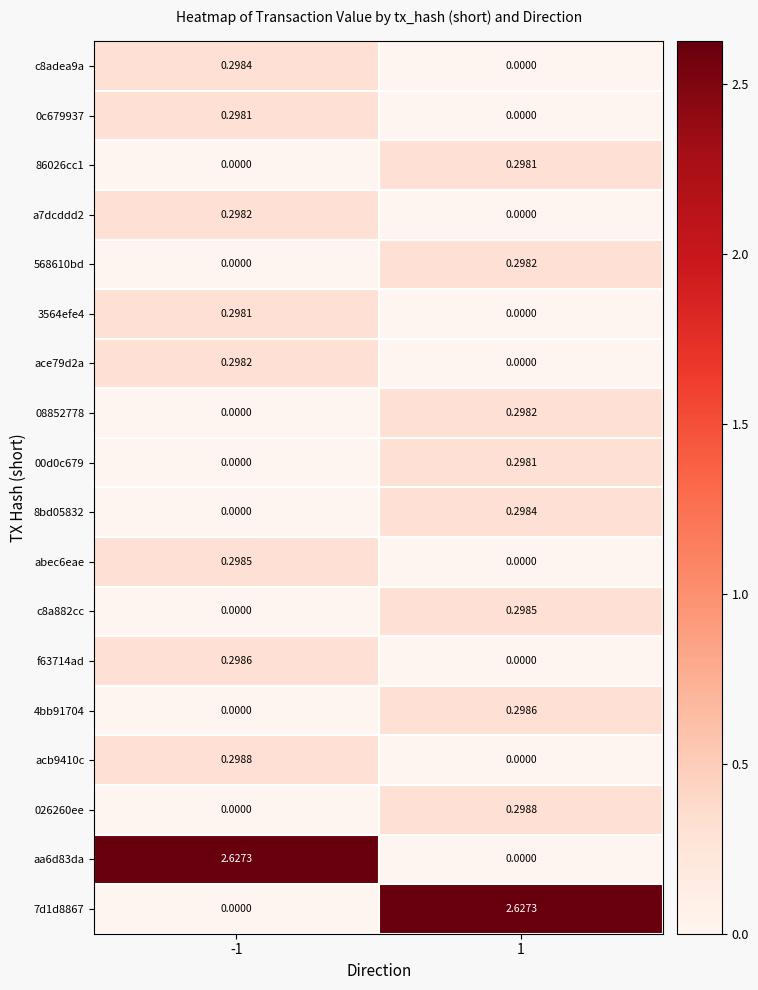

Count the number of data series in this chart.

18